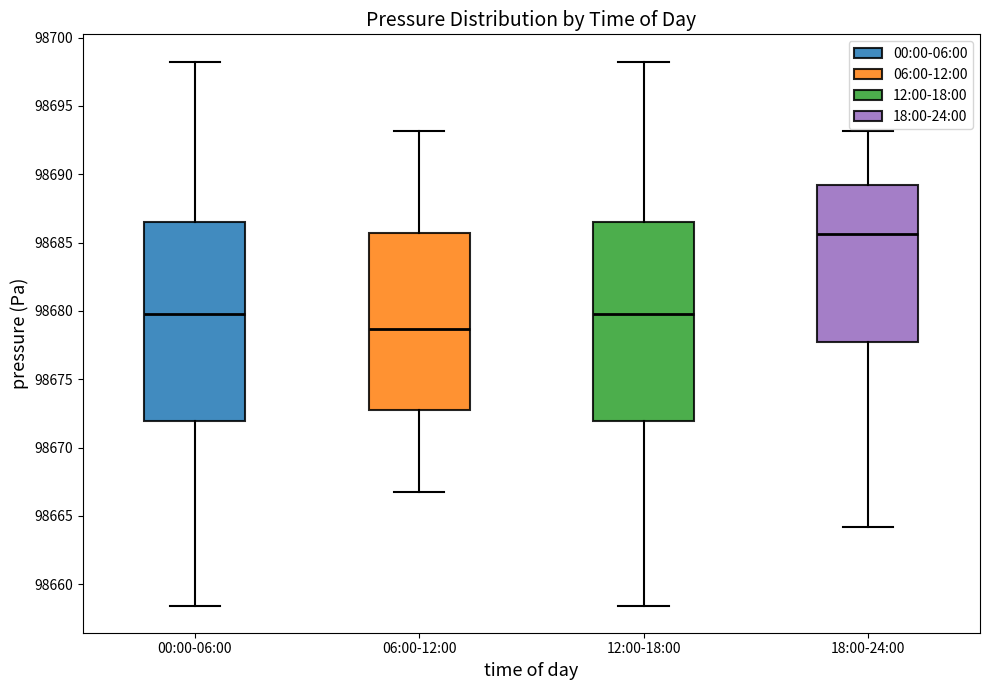

Reading left to right, read every box against the y-axis: the position of its median line, the range the box covers, and the ends of its whiskers. The values are not printed on the chart, so give them approximately, as read against the axis.

00:00-06:00: median 98680.0, box 98672.0 to 98686.5, whiskers 98658.5 to 98698.5
06:00-12:00: median 98678.5, box 98673.0 to 98685.5, whiskers 98666.5 to 98693.0
12:00-18:00: median 98680.0, box 98672.0 to 98686.5, whiskers 98658.5 to 98698.5
18:00-24:00: median 98685.5, box 98678.0 to 98689.0, whiskers 98664.0 to 98693.0